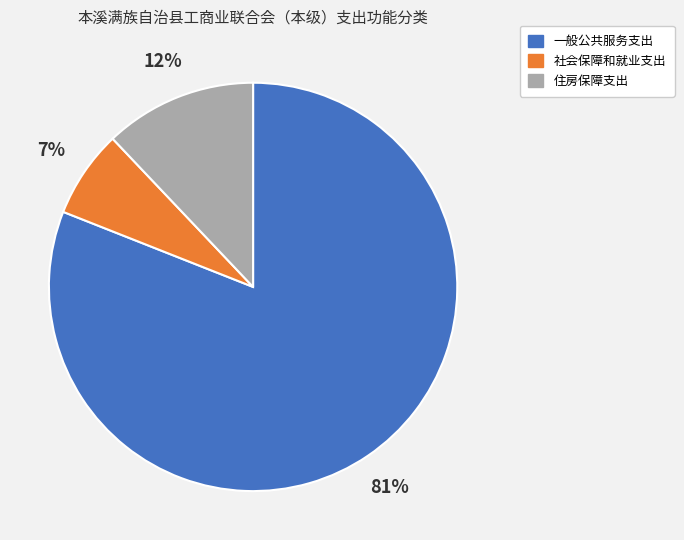

Does 社会保障和就业支出 represent more than half of the total?

No